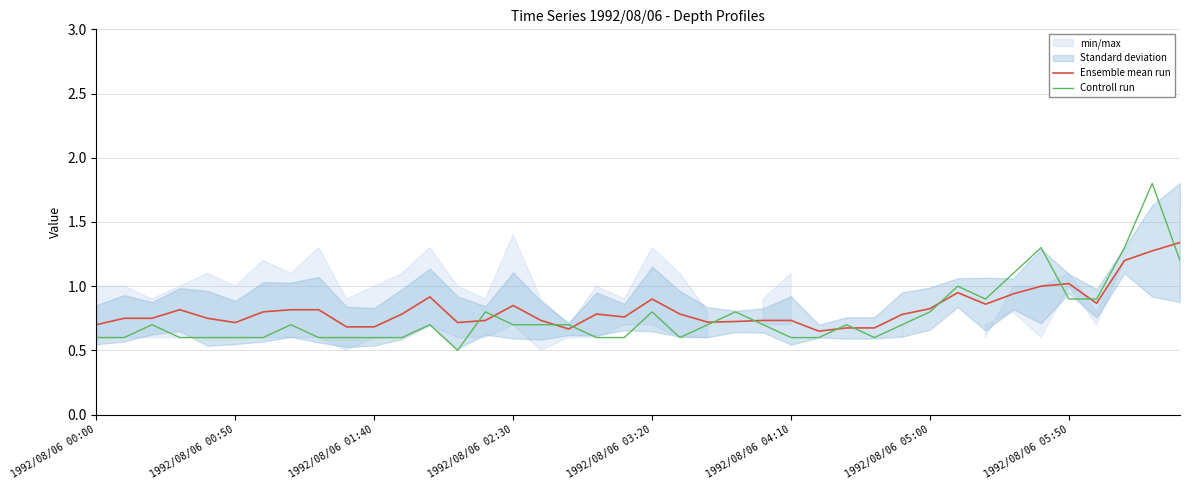

Which series has the largest total across all categories?

Ensemble mean run